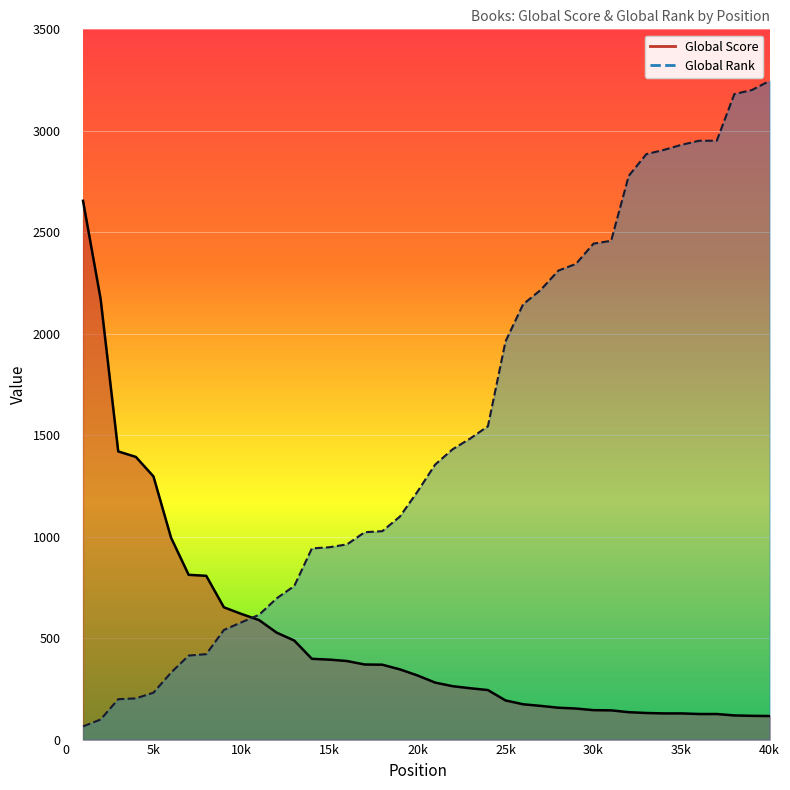

How many values in the Global Rank series exceed 1355?

19